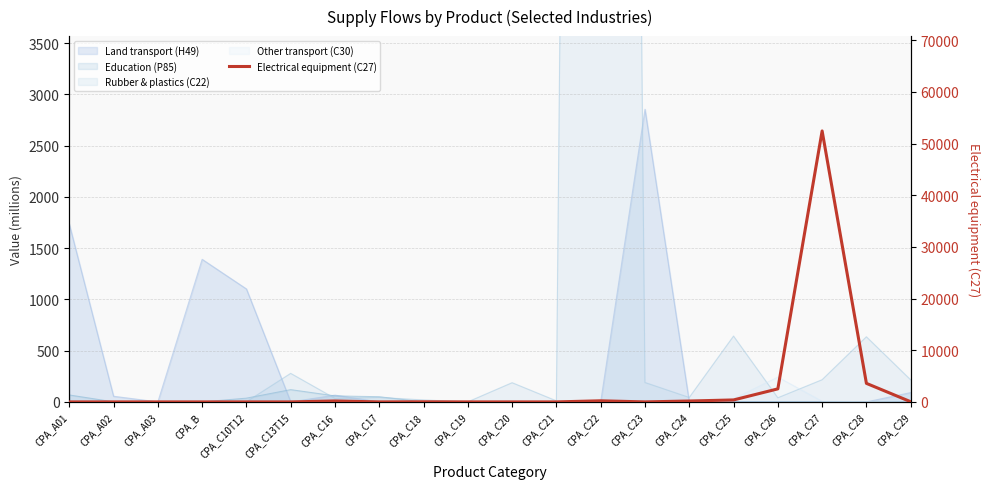

Where does the data first go above 2?

CPA_C16